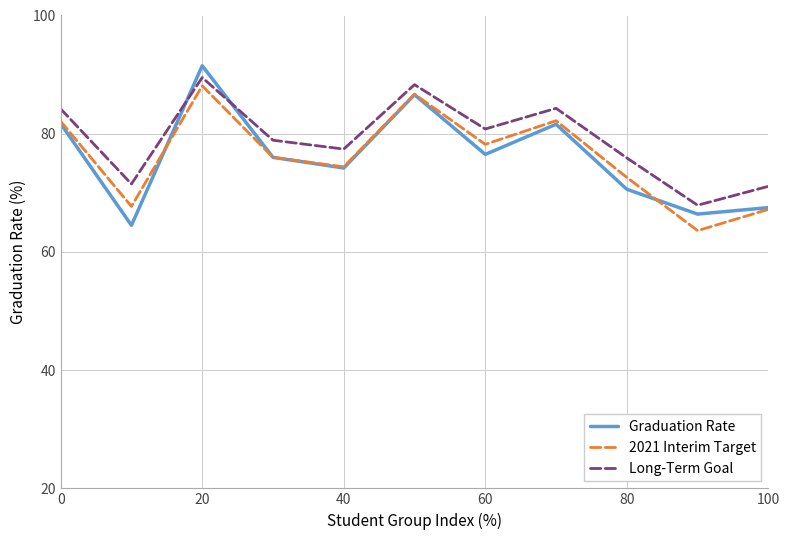

What is the lowest value of the Graduation Rate series?

64.5